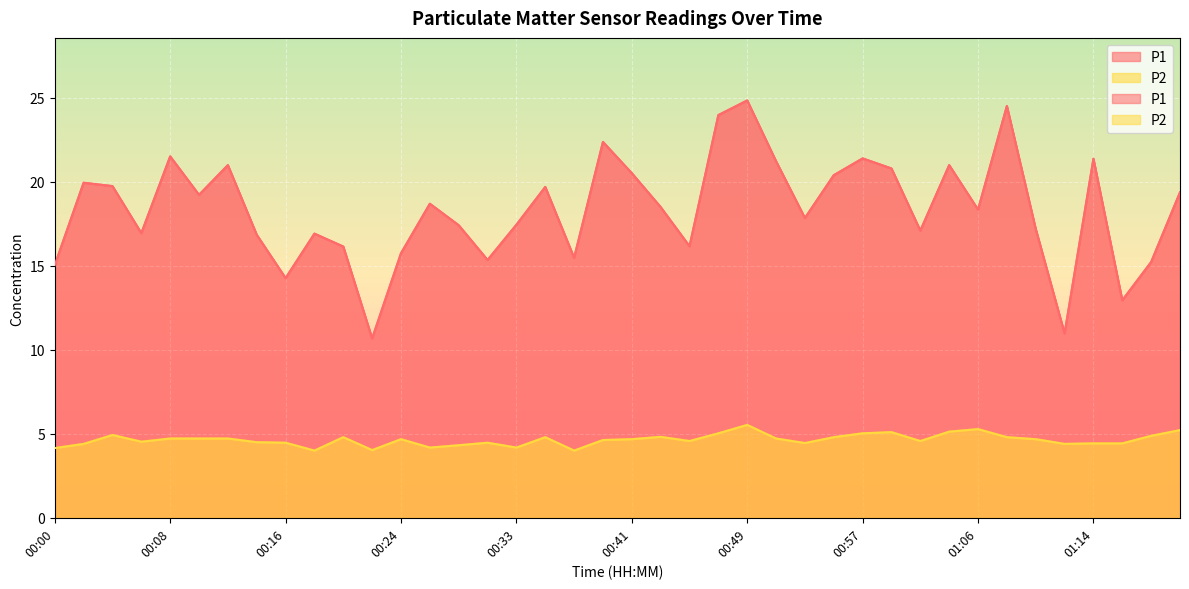

At which category does the chart reach its minimum across all series?

00:18